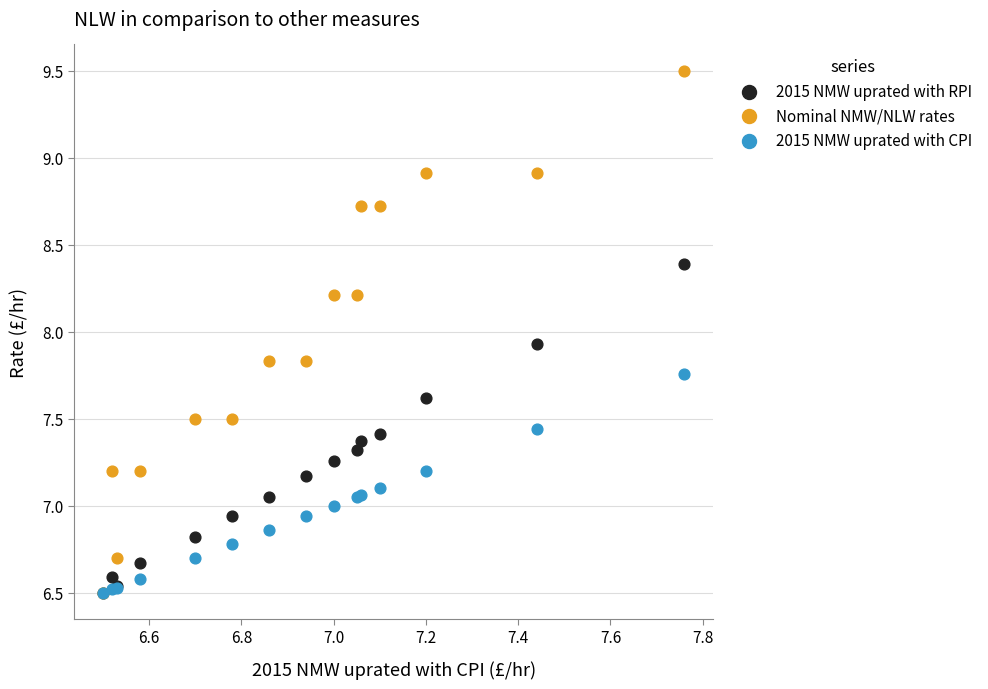

Across all series, what Y value is closest to 8?

7.9